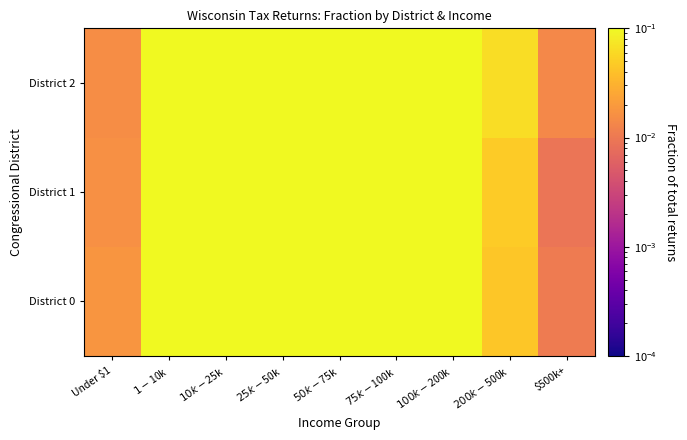

What is the total value across all series at $200k-$500k?

0.2